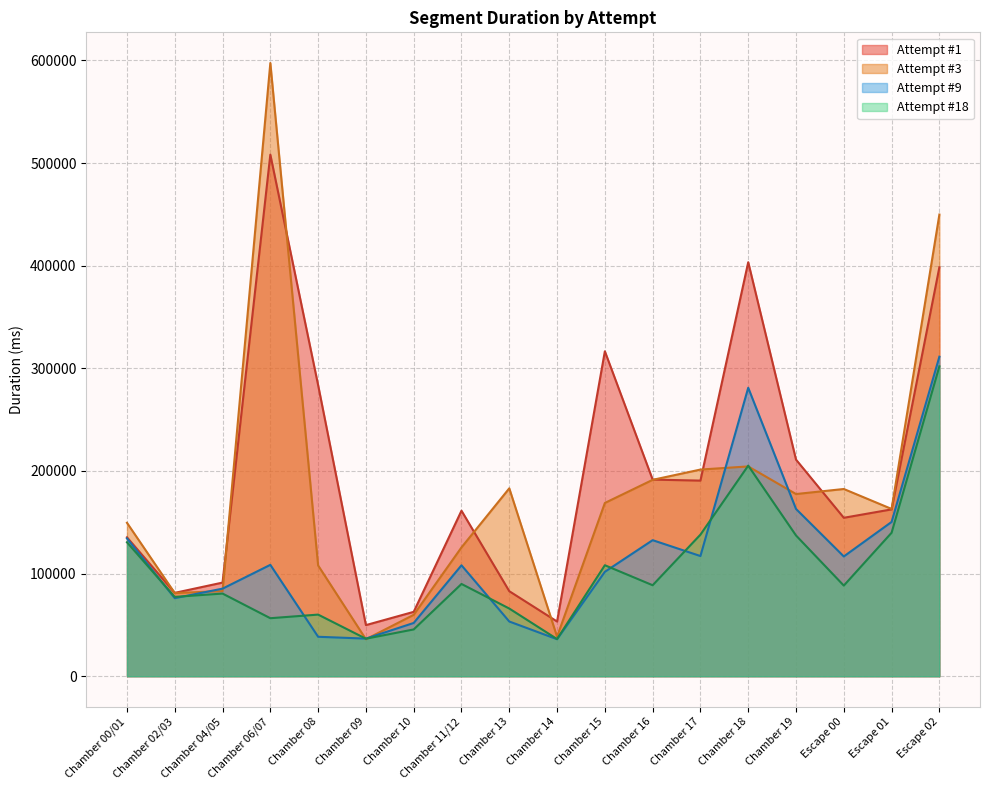

True or false: Attempt #3 has a value of 121146 at Chamber 19.

False